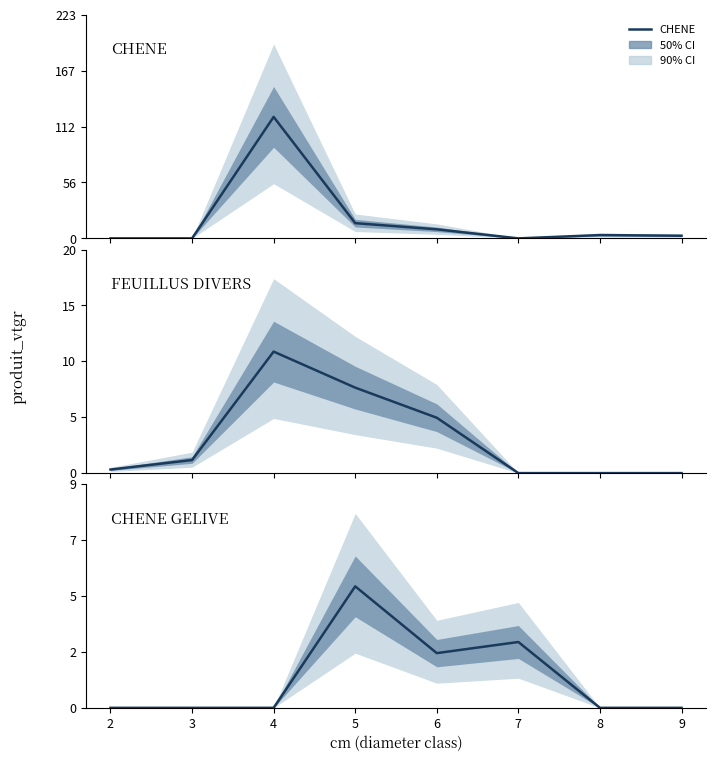

What is the highest value of the CHENE series?

121.3